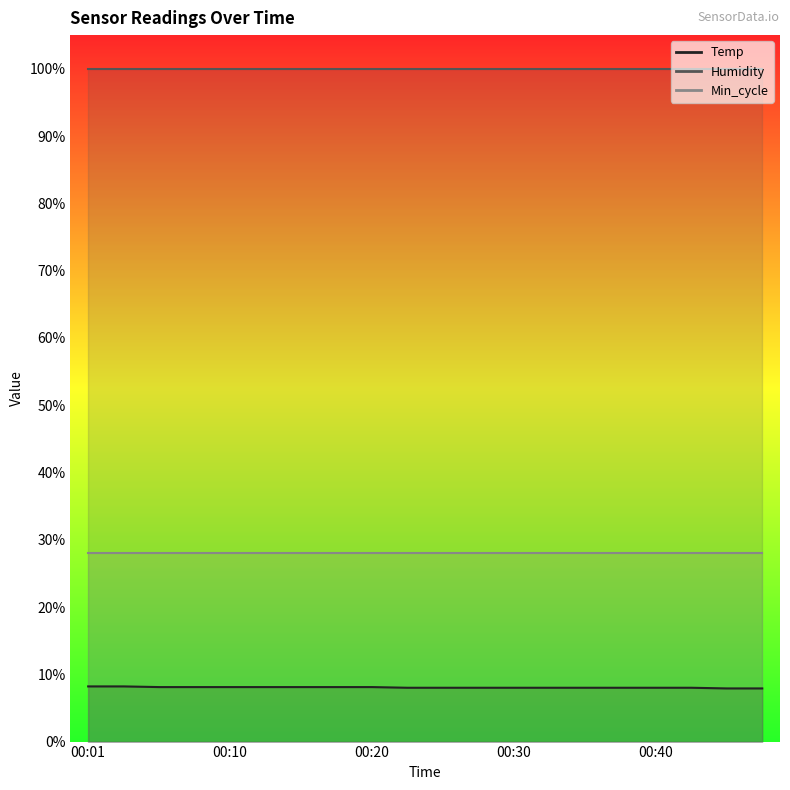

Rank the categories by Min_cycle value from highest to lowest.

00:01, 00:03, 00:06, 00:08, 00:10, 00:13, 00:16, 00:18, 00:20, 00:23, 00:25, 00:28, 00:30, 00:33, 00:35, 00:37, 00:40, 00:42, 00:45, 00:47